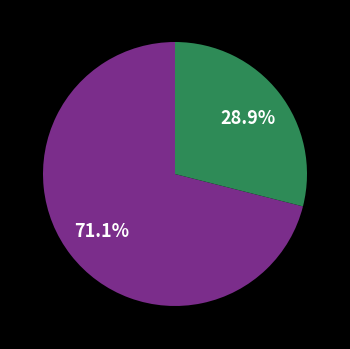

Is there any slice that represents more than half of the pie?

Yes